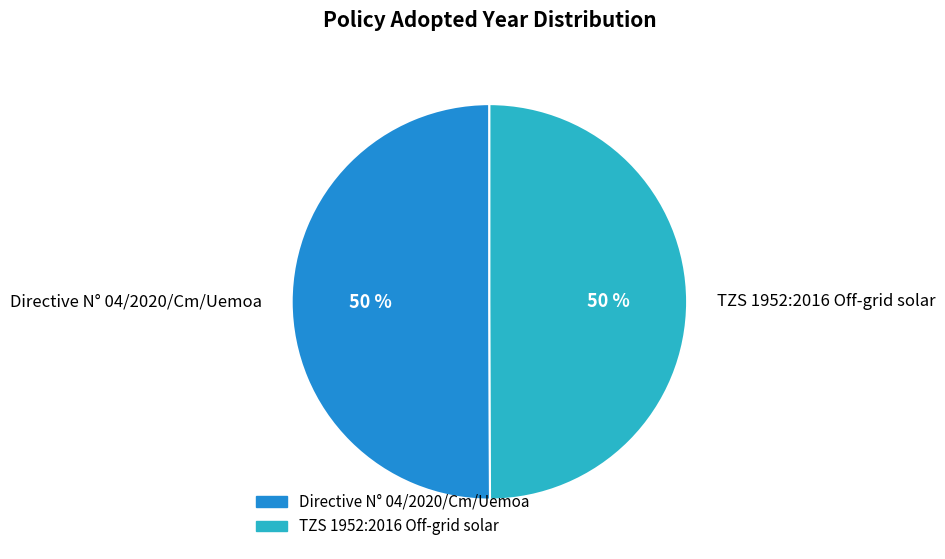

To the nearest percent, what portion does Directive N° 04/2020/Cm/Uemoa represent?

50%